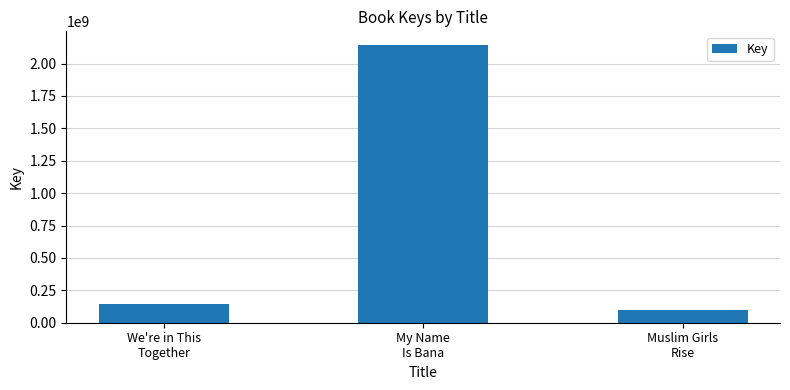

What is the ratio of the value at We're in This
Together to the value at Muslim Girls
Rise?

1.5